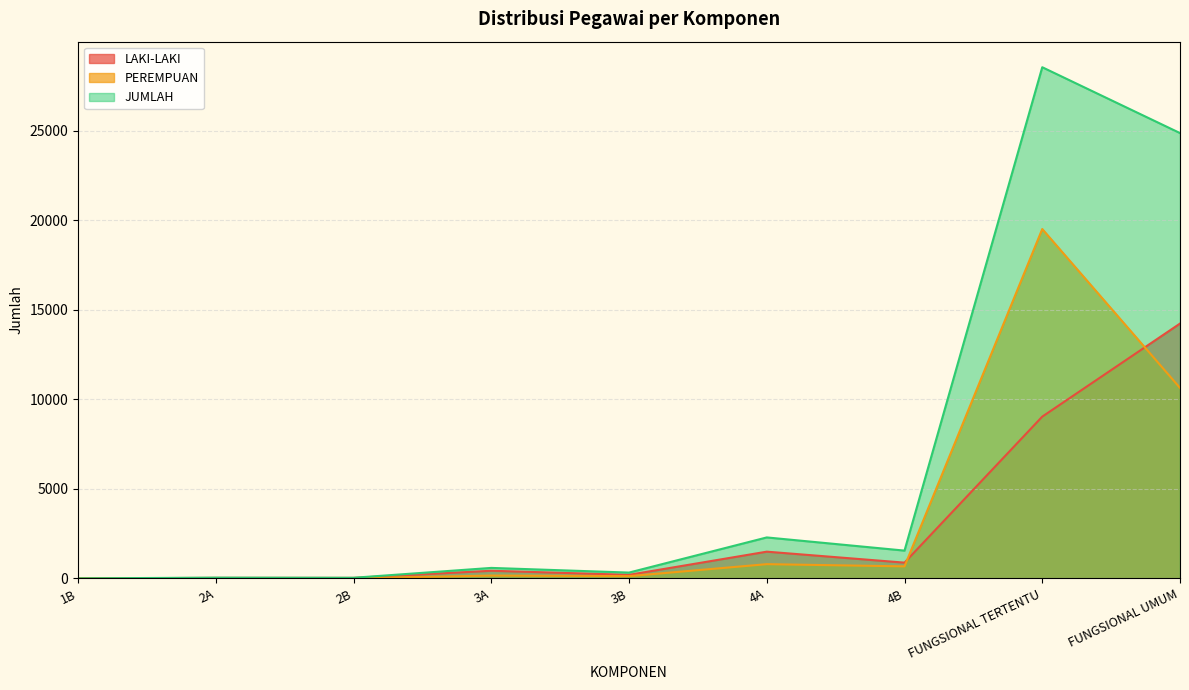

What is the label of the 4th point from the left?

3A